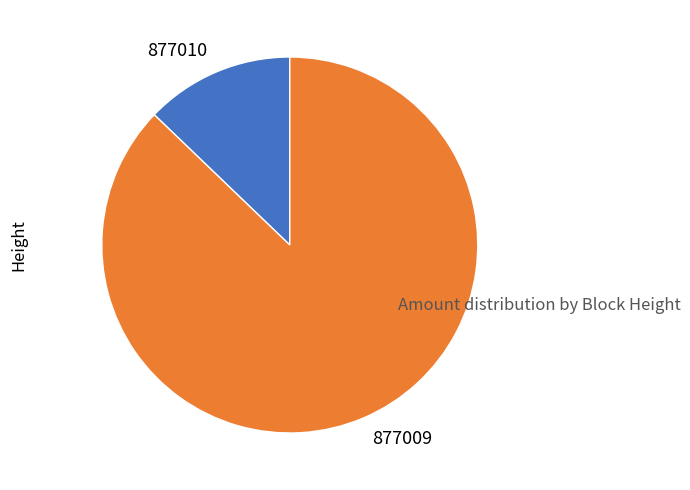

Which category has the smallest portion of the pie?

877010